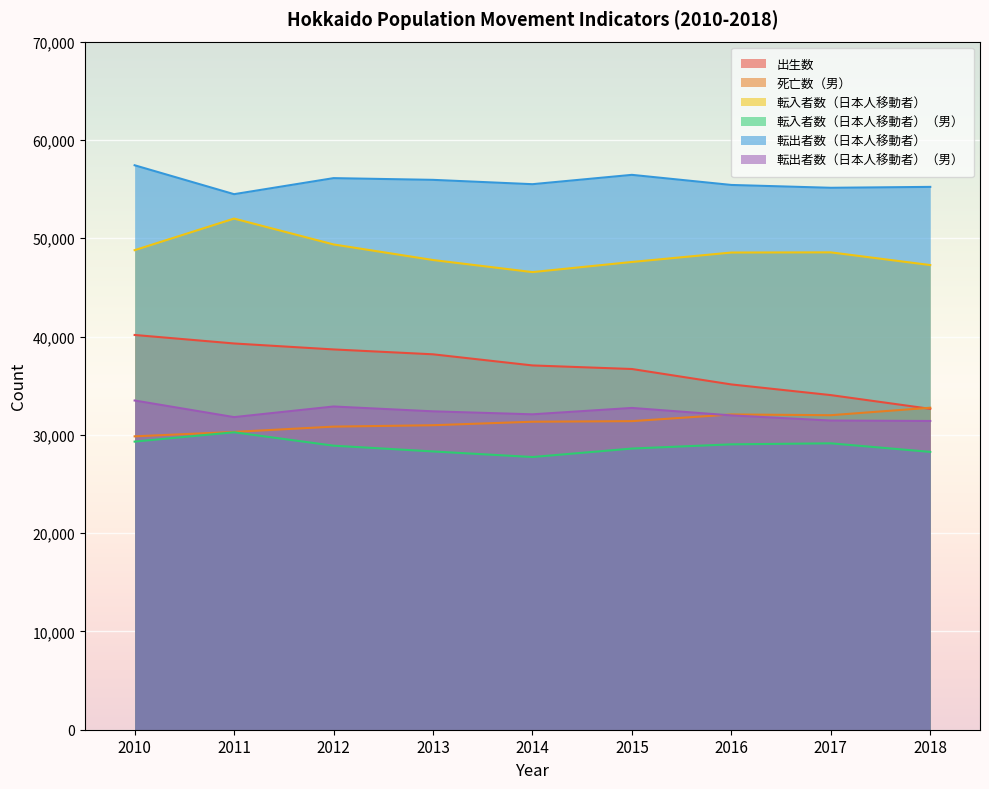

What is the average value of the 転出者数（日本人移動者）（男） series?

32245